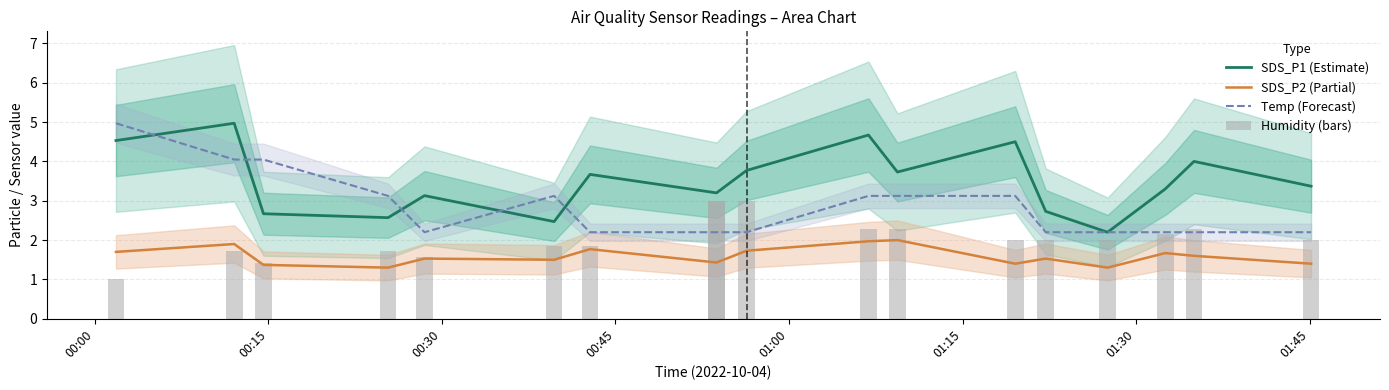

At how many categories does at least one series exceed 3?

16